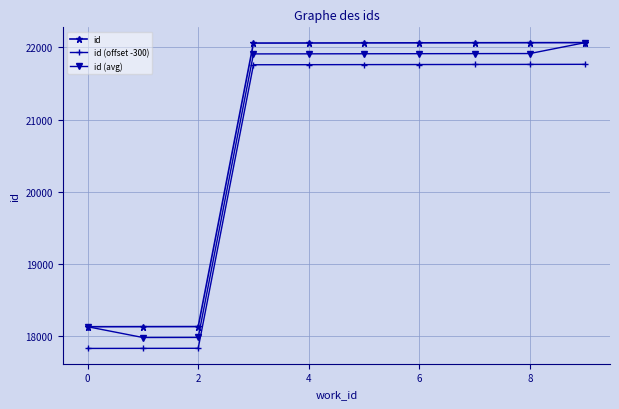

At how many categories does at least one series exceed 19886?

7